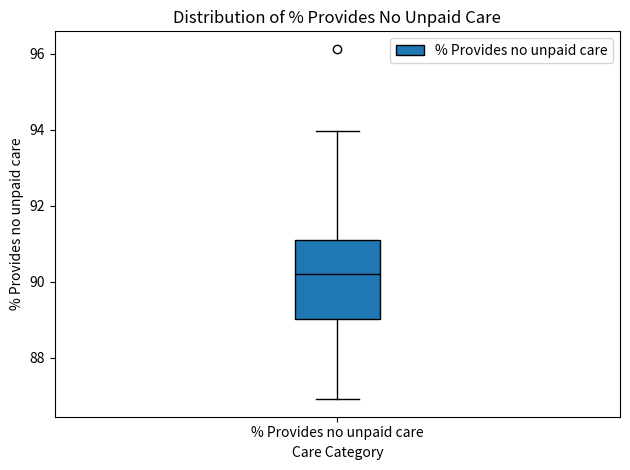

Read this box plot against the y-axis: the position of the median line, the range covered by the box, and the ends of both whiskers. The values are not printed on the chart, so give them approximately, as read against the axis.

median 90.2, box 89.0 to 91.0, whiskers 87.0 to 94.0